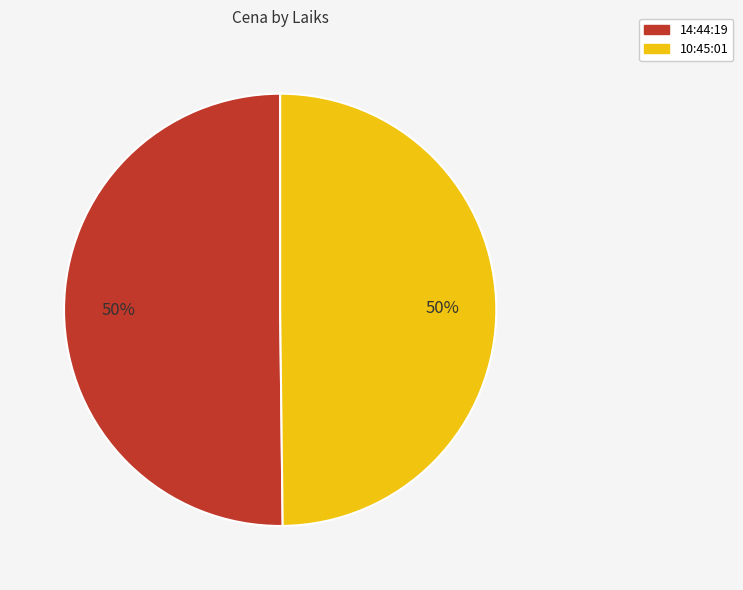

To the nearest percent, what is the average slice percentage?

50%